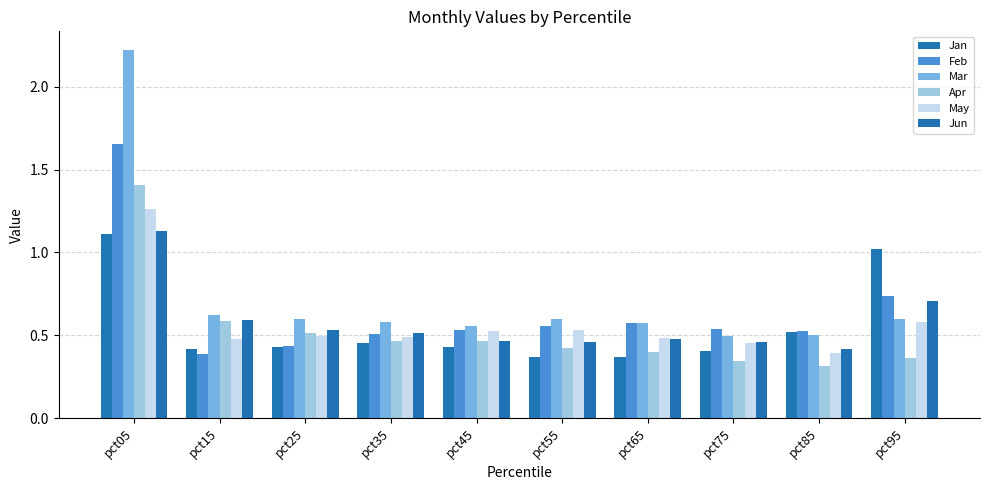

Is it true that Jun equals 0.5 at pct65?

True